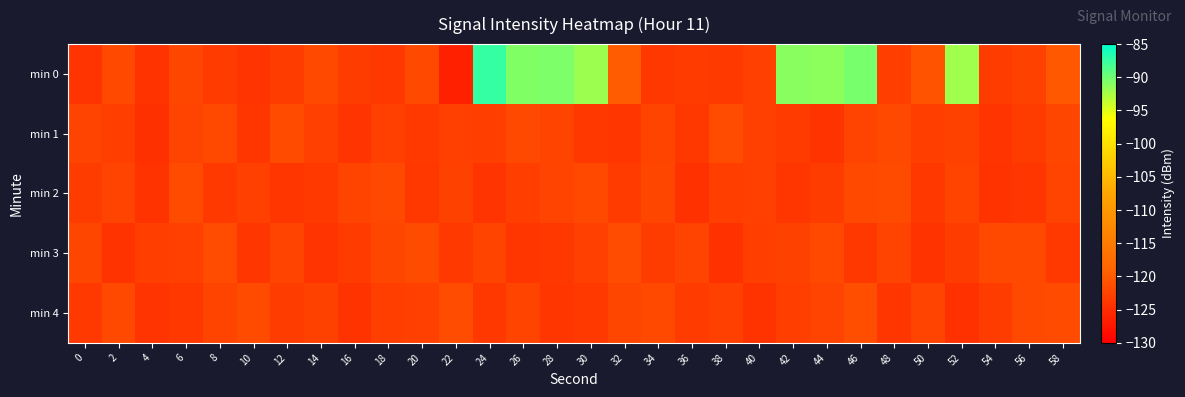

Rank the series at 44 from lowest to highest value.

min 1, min 2, min 4, min 3, min 0